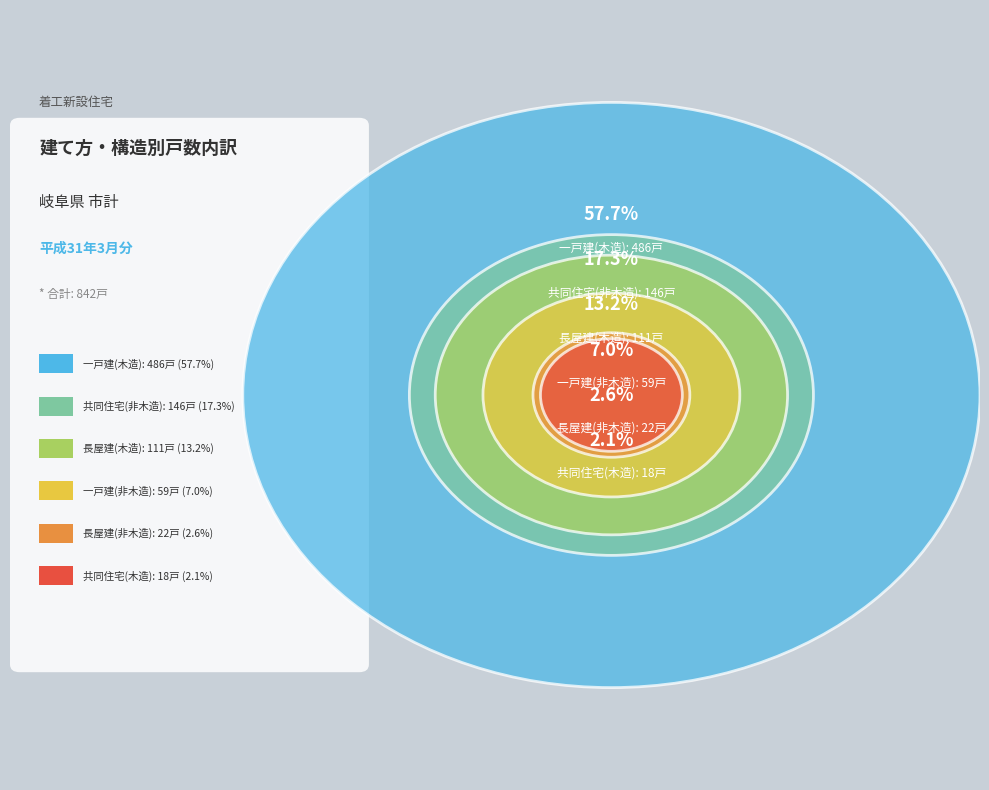

To the nearest percent, what is the average slice percentage?

17%